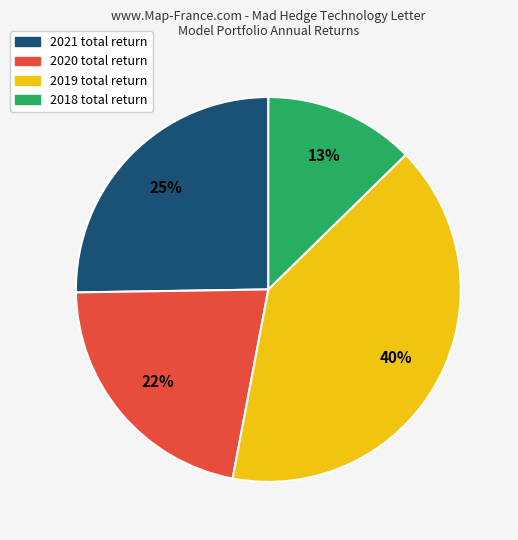

Is there a majority slice in this chart?

No